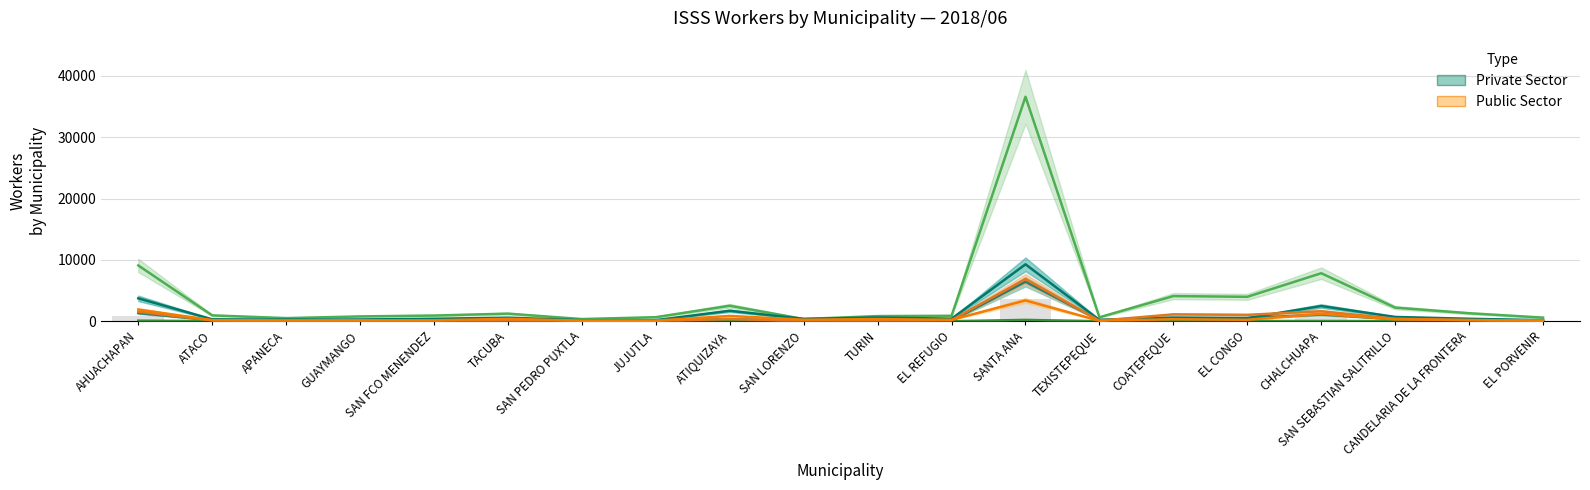

Which category has the highest value across all series?

SANTA ANA